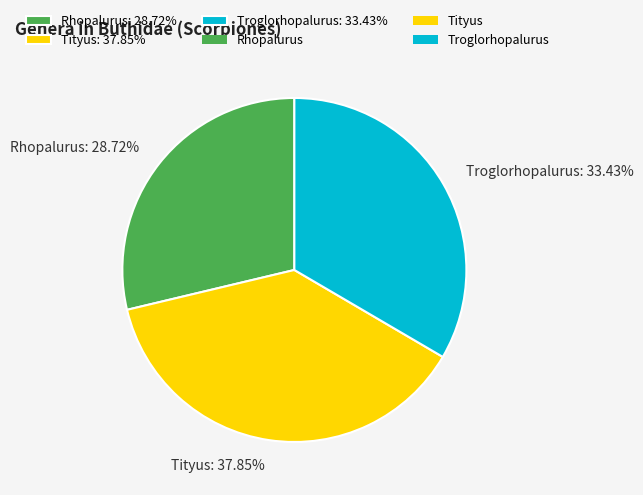

True or false: Troglorhopalurus accounts for 33% of the total.

True